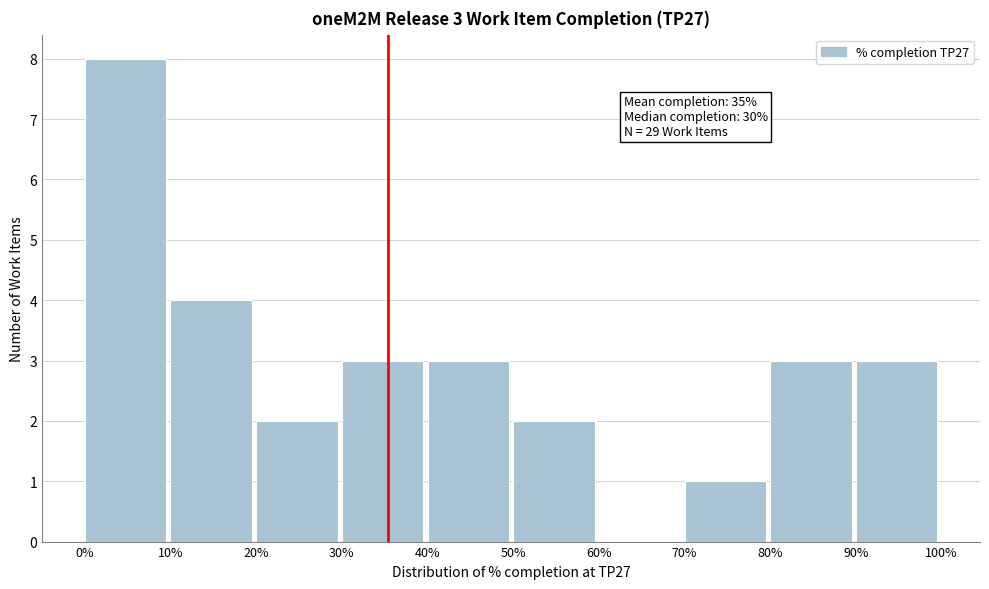

Reading right to left, extract all data points from this chart.

90%=3	80%=3	70%=1	60%=0	50%=2	40%=3	30%=3	20%=2	10%=4	0%=8